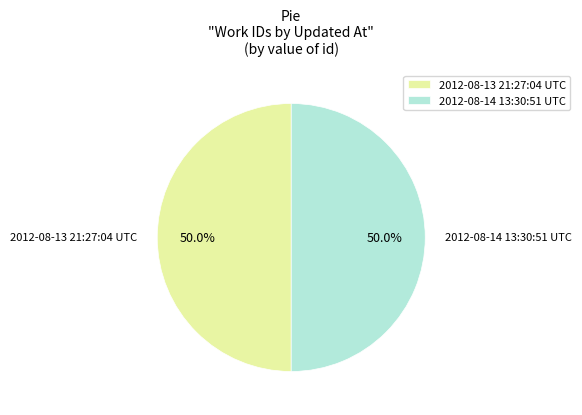

Do 2012-08-13 21:27:04 UTC and 2012-08-14 13:30:51 UTC together represent more than half of the pie?

Yes